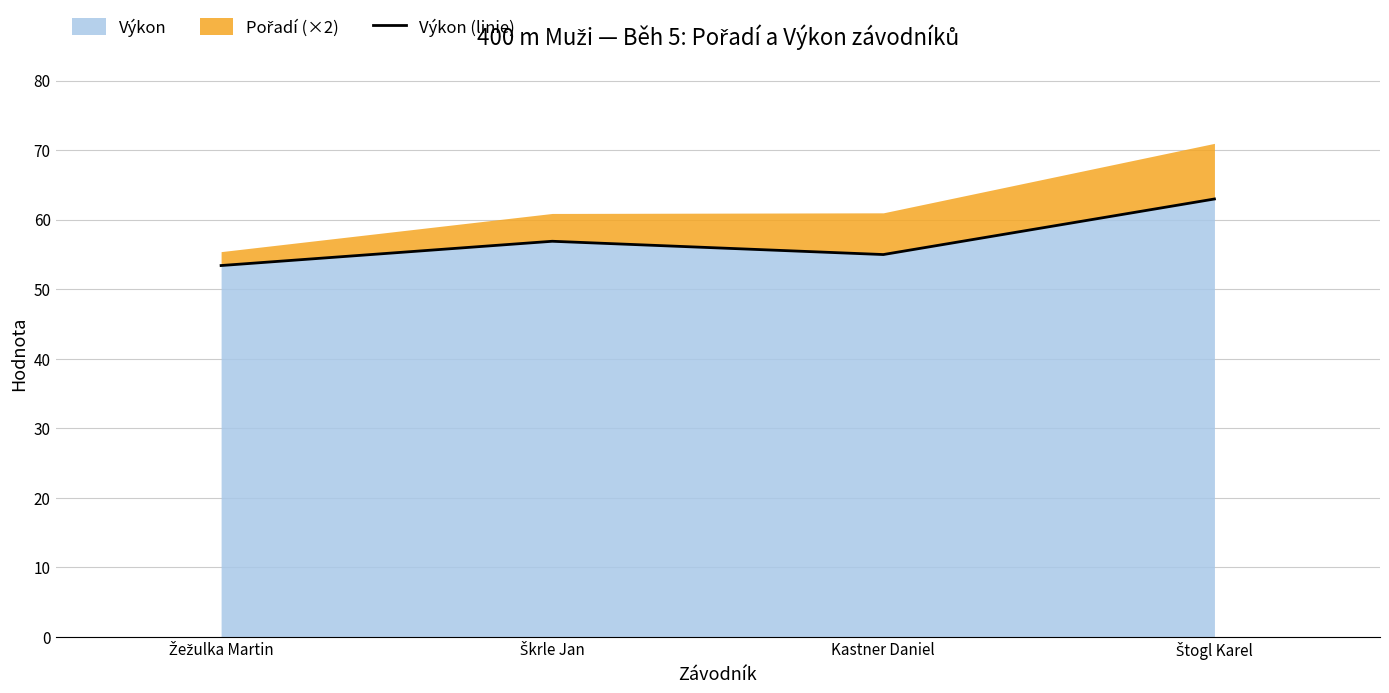

Is it true that the value at Štogl Karel is 29.9?

False